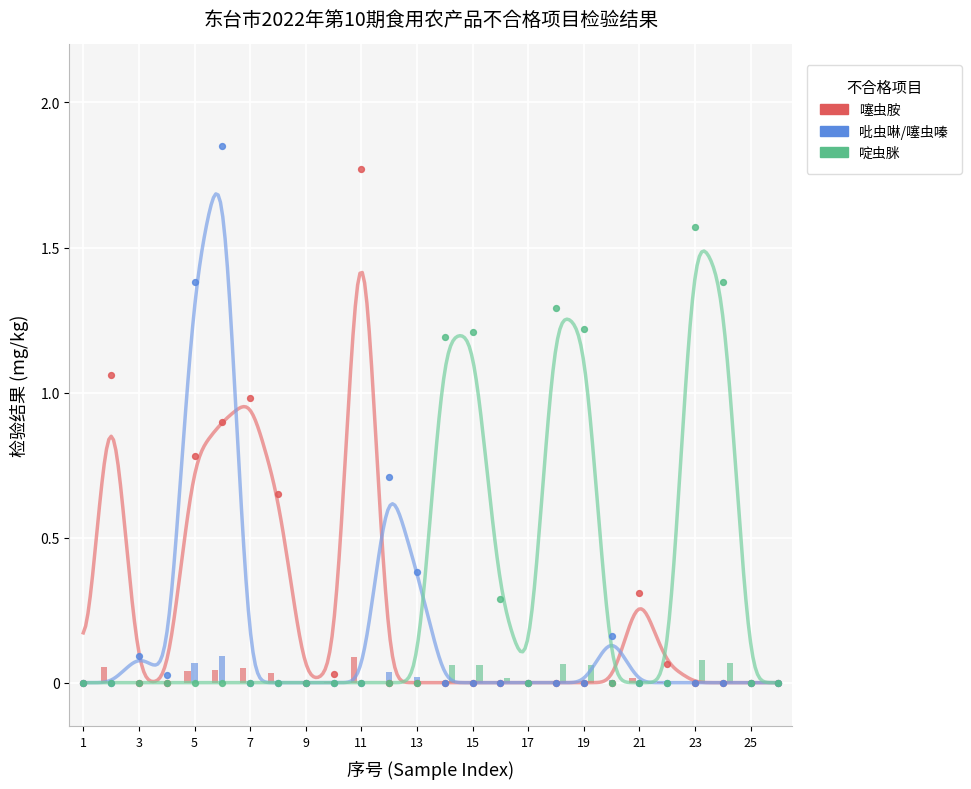

Which series has the largest total across all categories?

啶虫脒